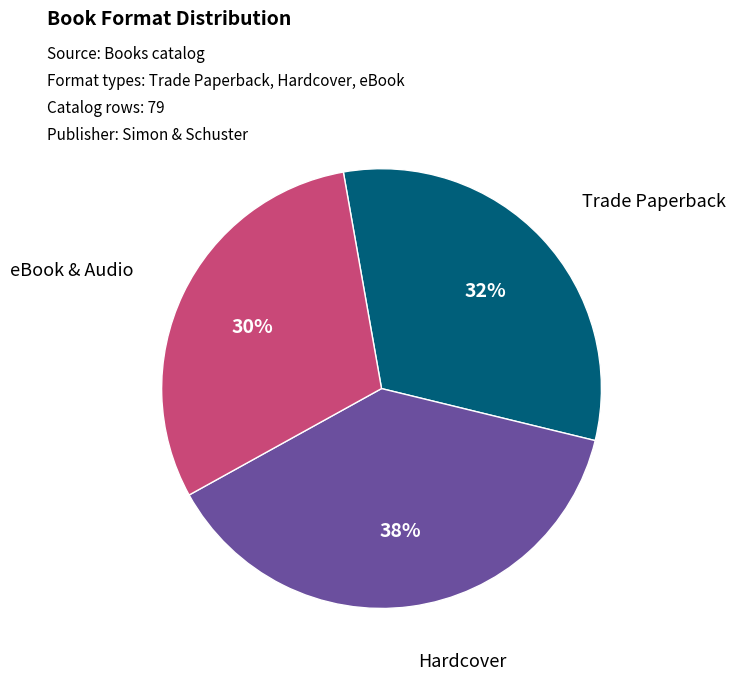

Does any single category account for the majority?

No